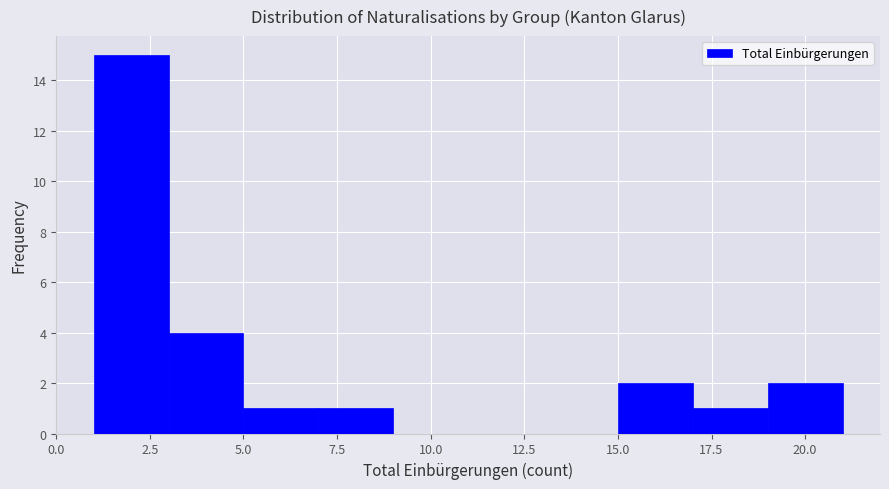

Which range on the x-axis has the tallest bar?

1 to 3